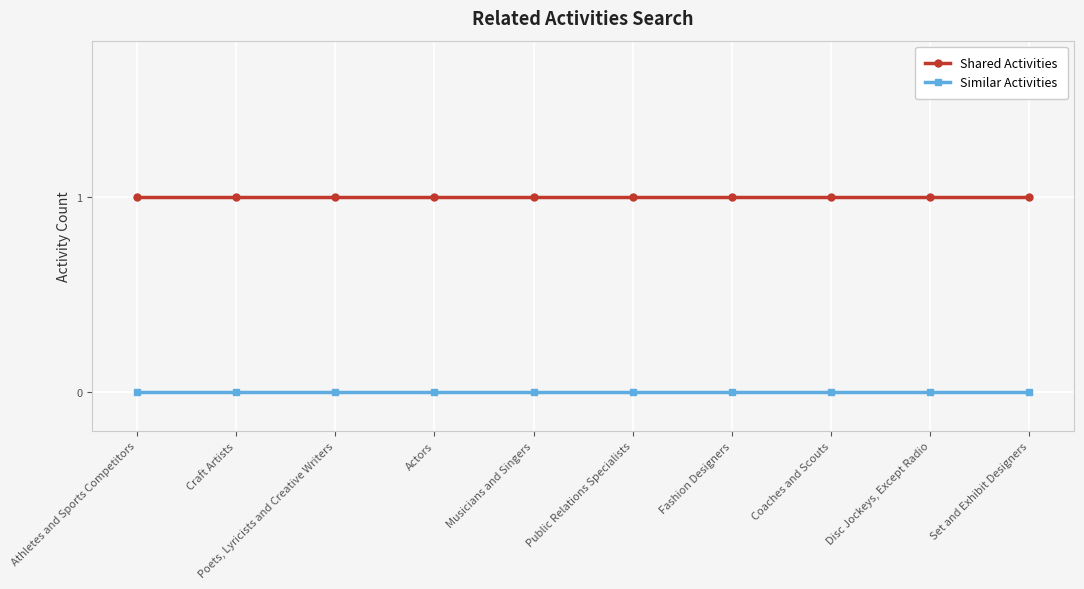

What is the sum of all Shared Activities values?

10